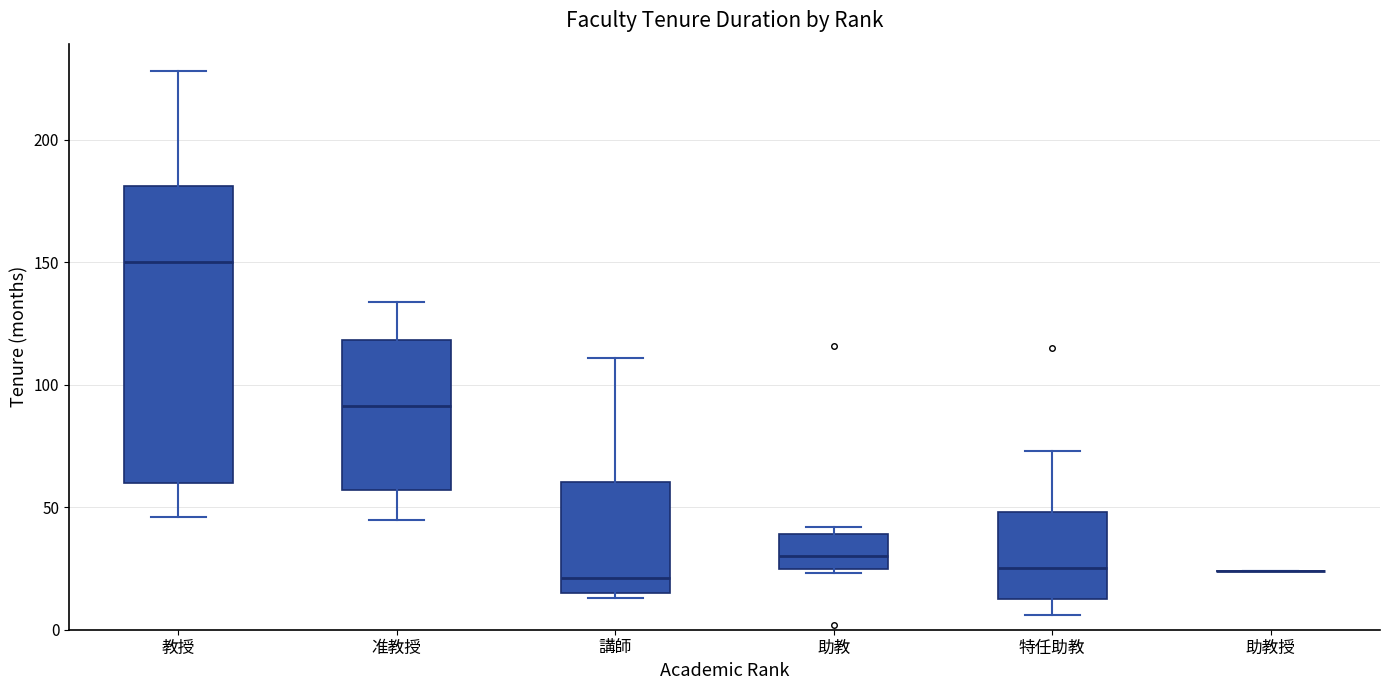

Which box is the tallest, from its lower edge to its upper edge?

教授